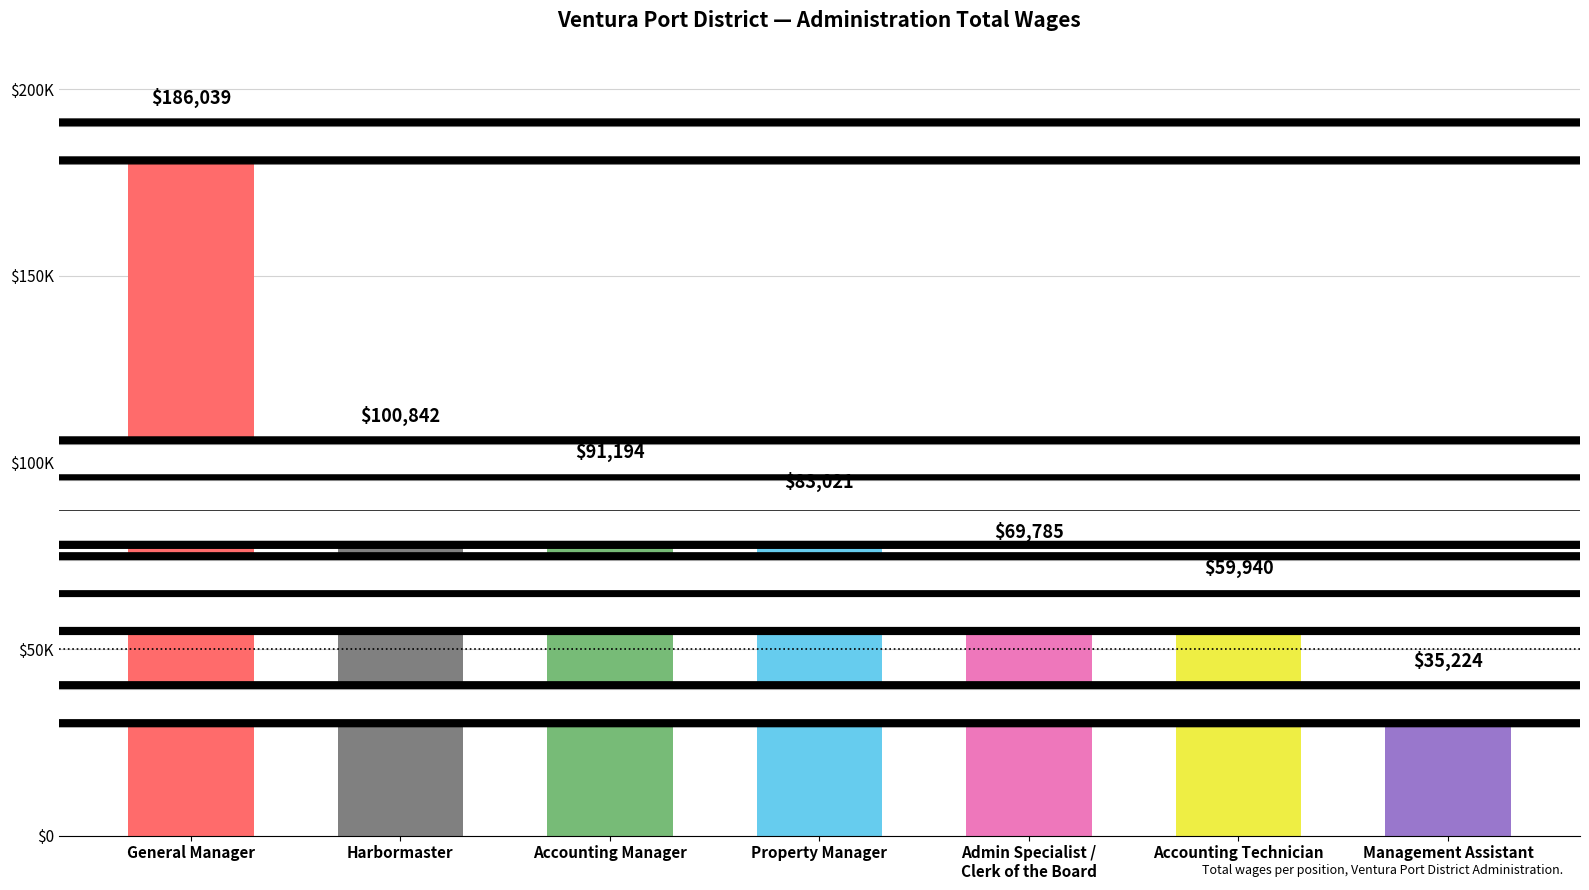

Reading left to right, transcribe all the data shown in this chart.

186039	100842	91194	83021	69785	59940	35224